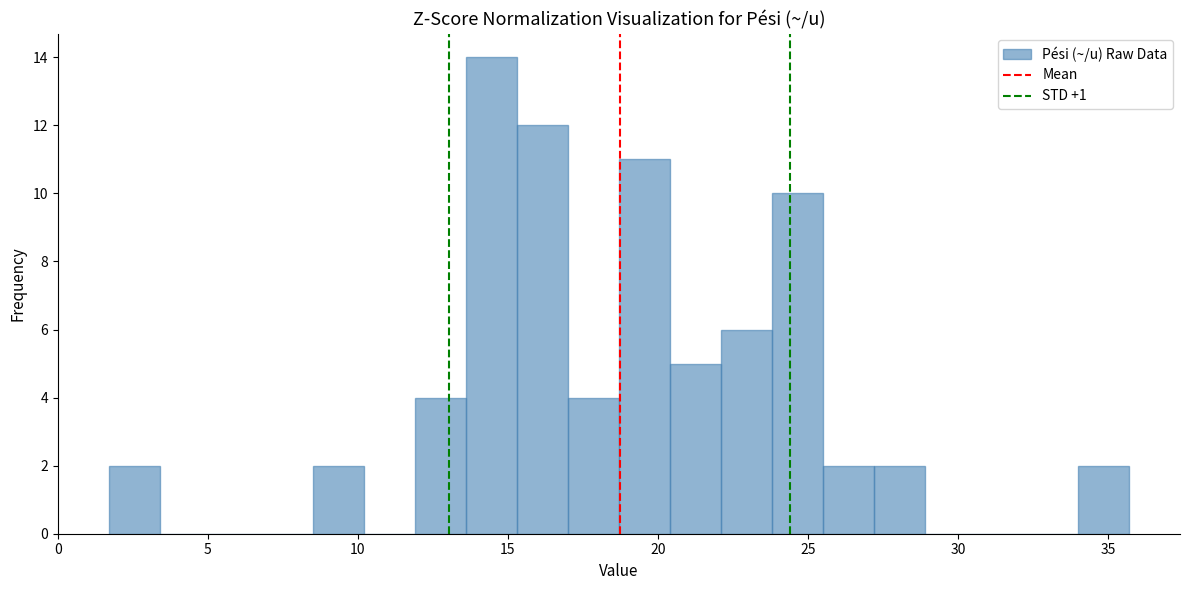

Read against the x-axis, roughly where is the centre of the tallest bar?

14.5